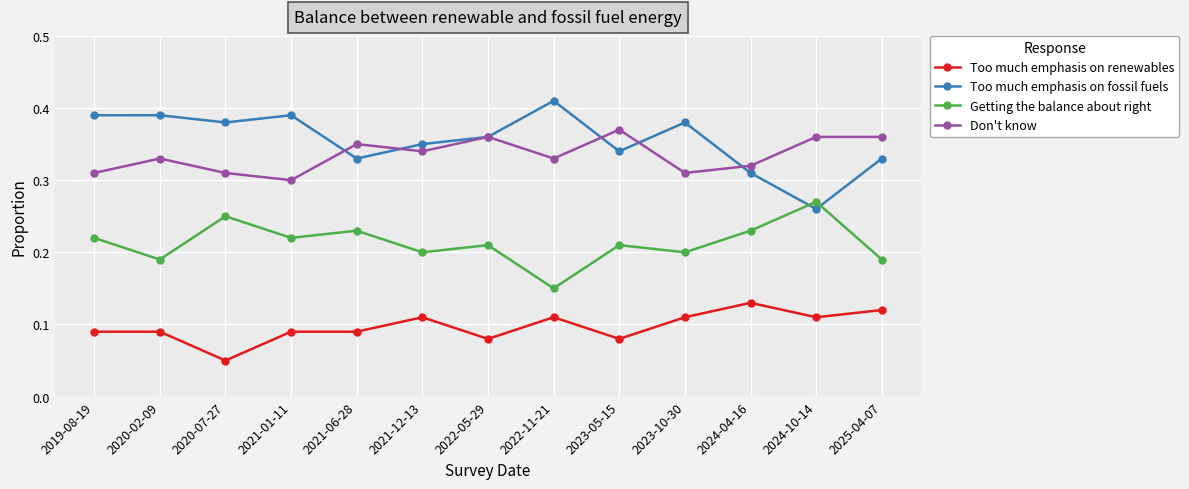

Where is the first local minimum for Getting the balance about right?

2020-02-09